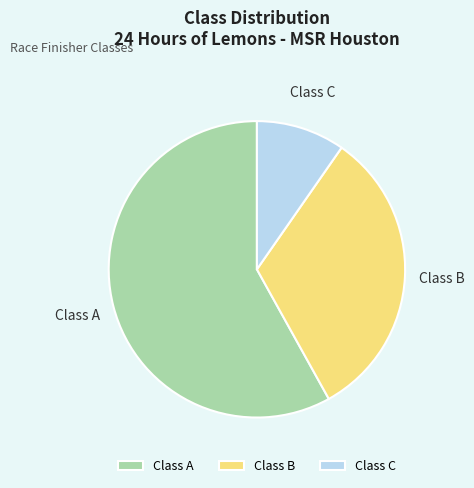

How many slices are in this pie chart?

3